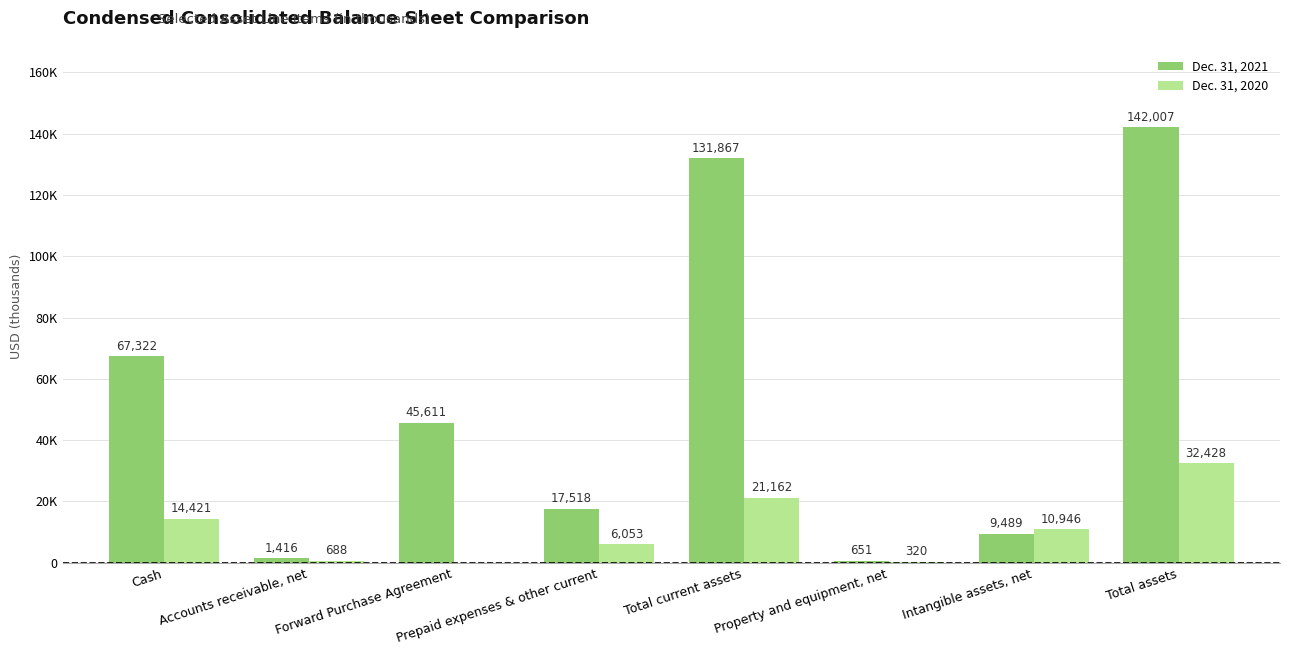

Which series has the widest spread of values?

Dec. 31, 2021